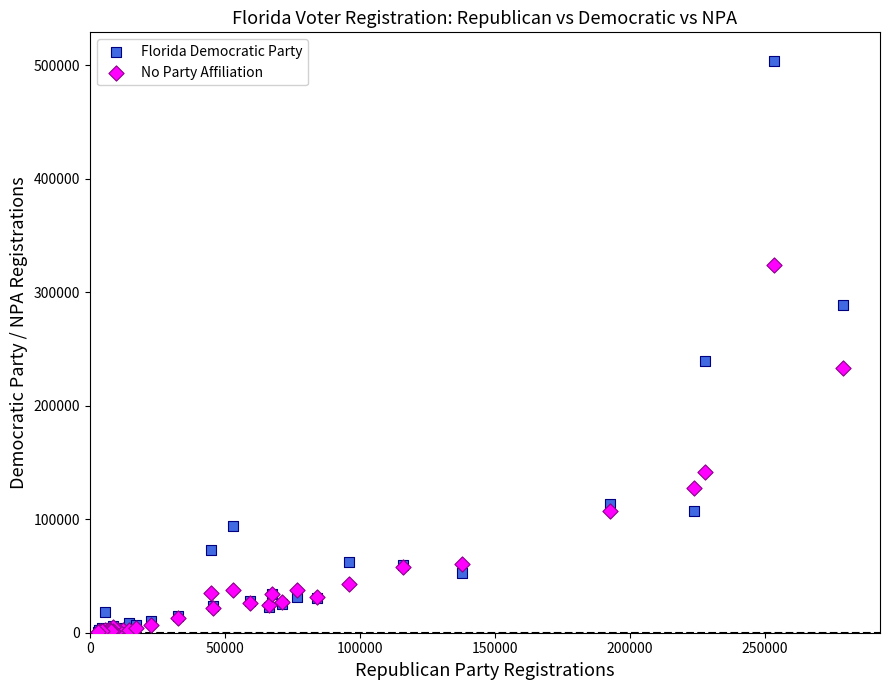

In the Florida Democratic Party series, what Y value is closest to 252152?

238953